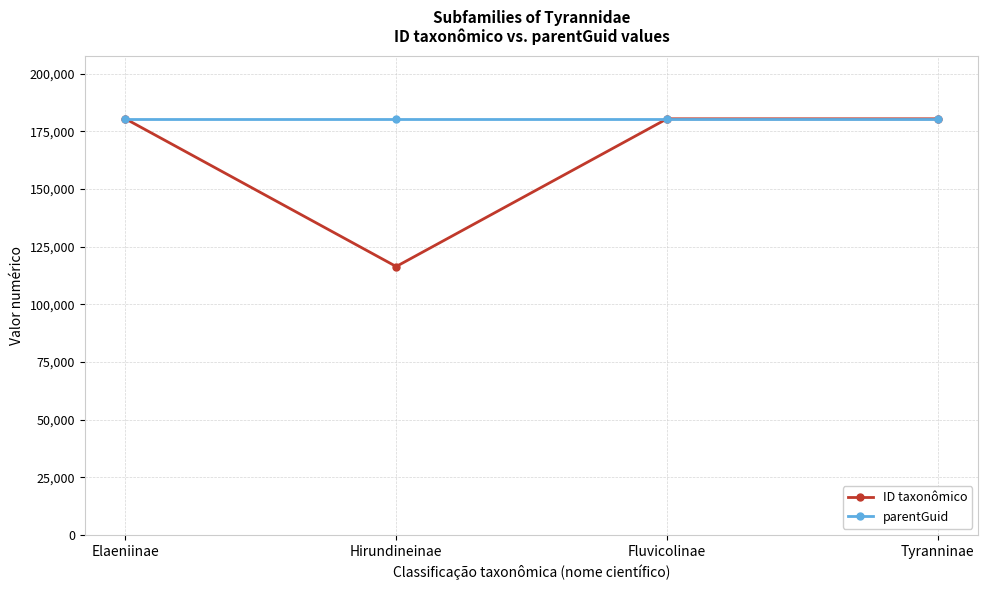

What position from the left is Tyranninae?

4